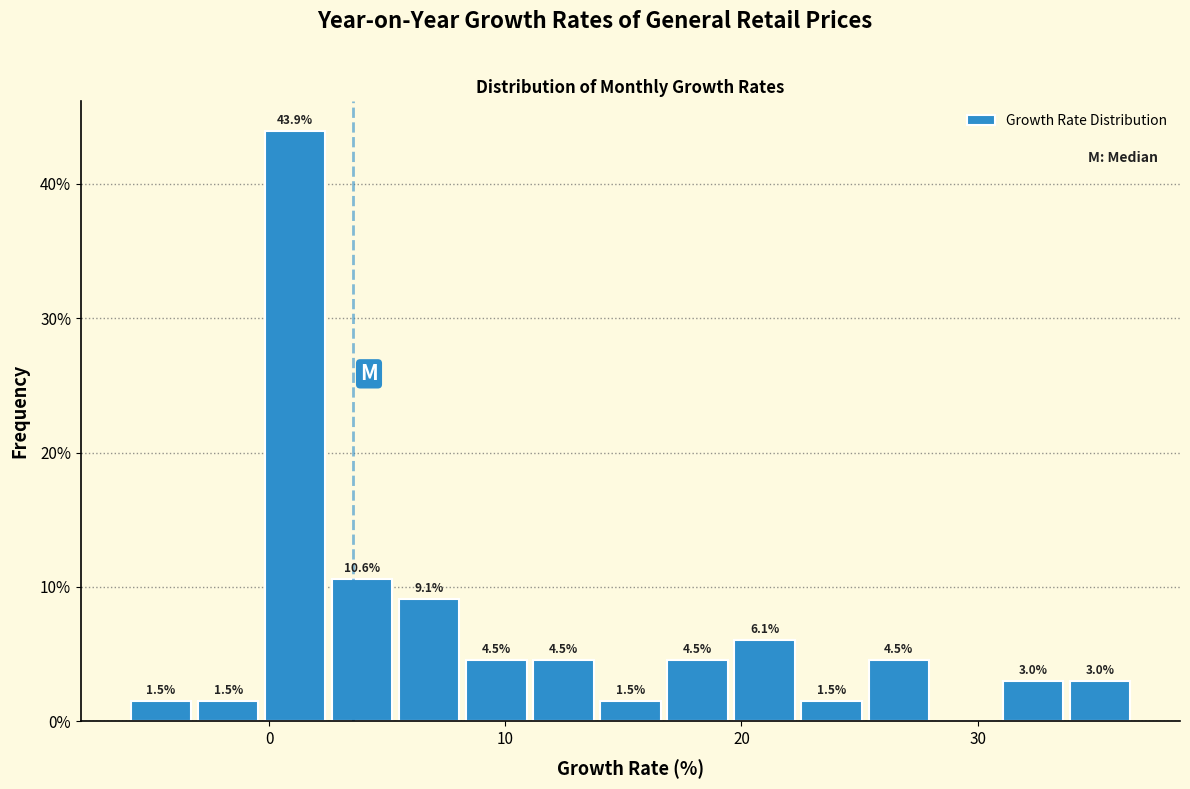

Read against the x-axis, roughly where is the centre of the tallest bar?

1